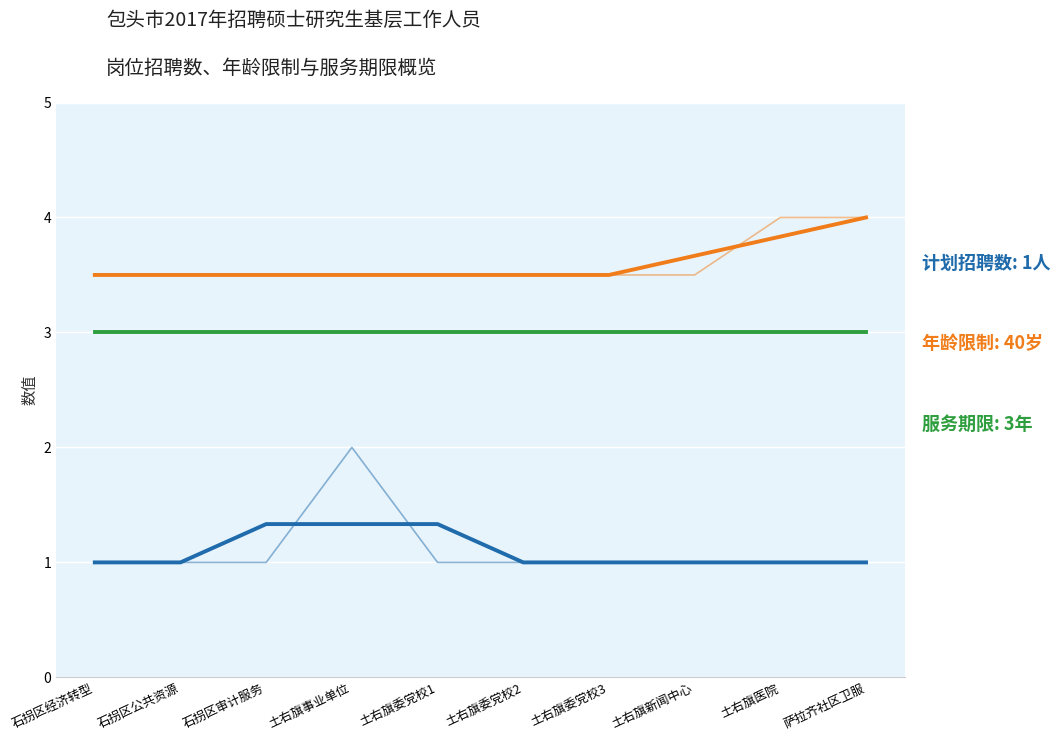

Between 土右旗新闻中心 and 土右旗医院, which series saw the biggest shift?

年龄限制(÷10)